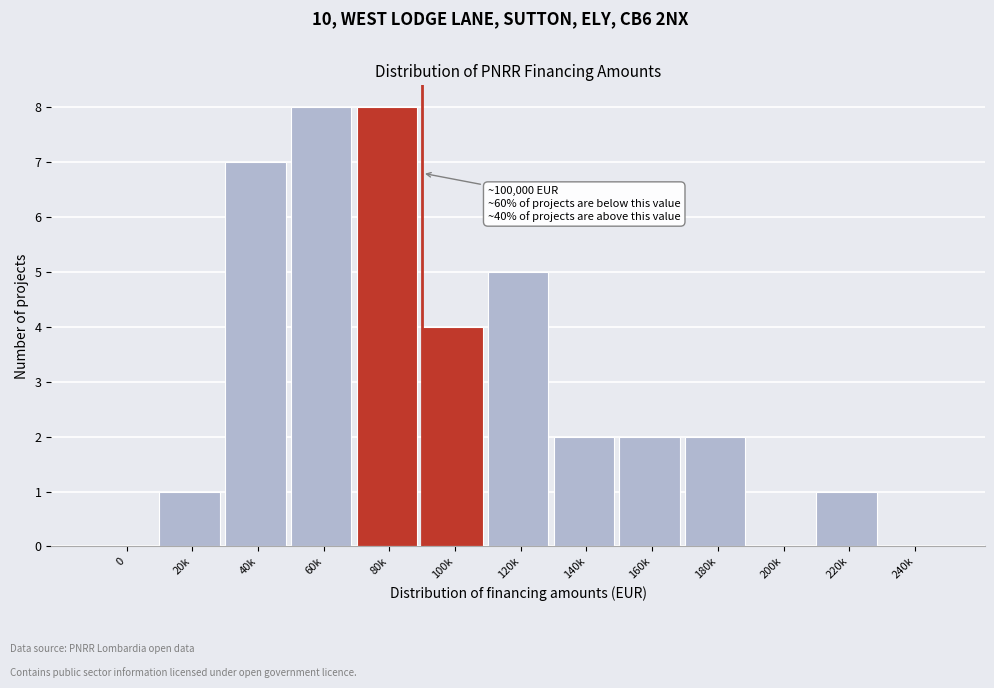

Between 80k and 0, which is larger?

80k